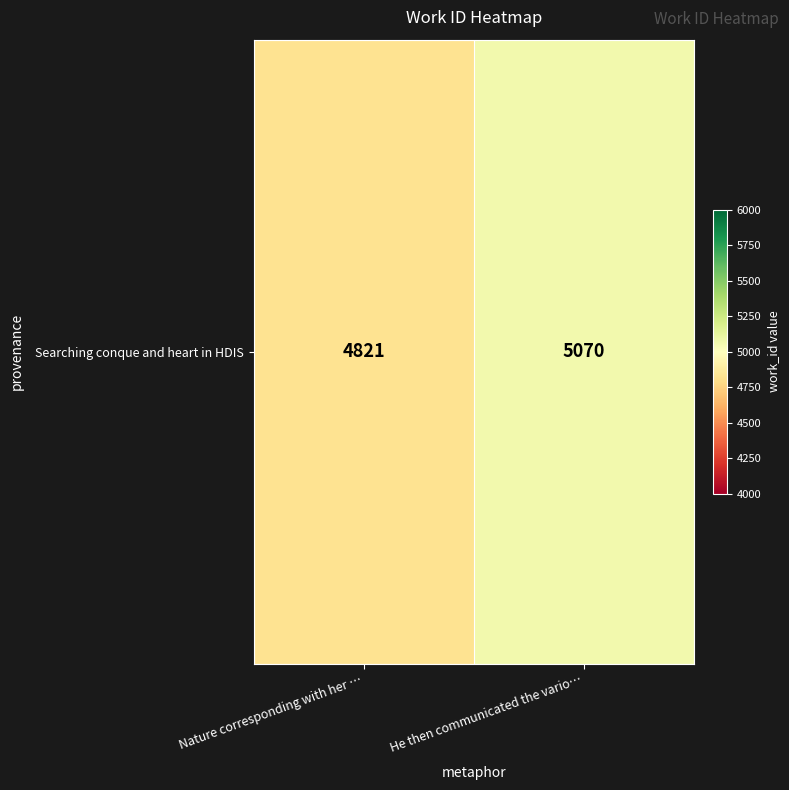

How many categories are shown in the chart?

2